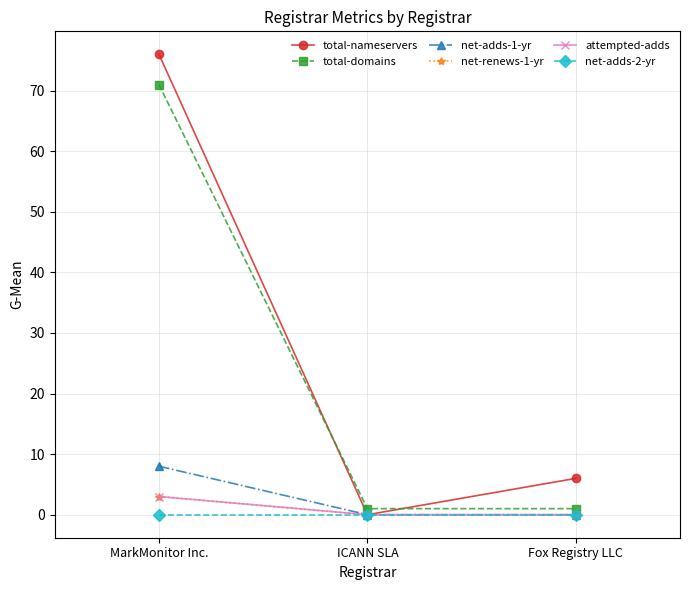

At how many categories does at least one series exceed 65?

1